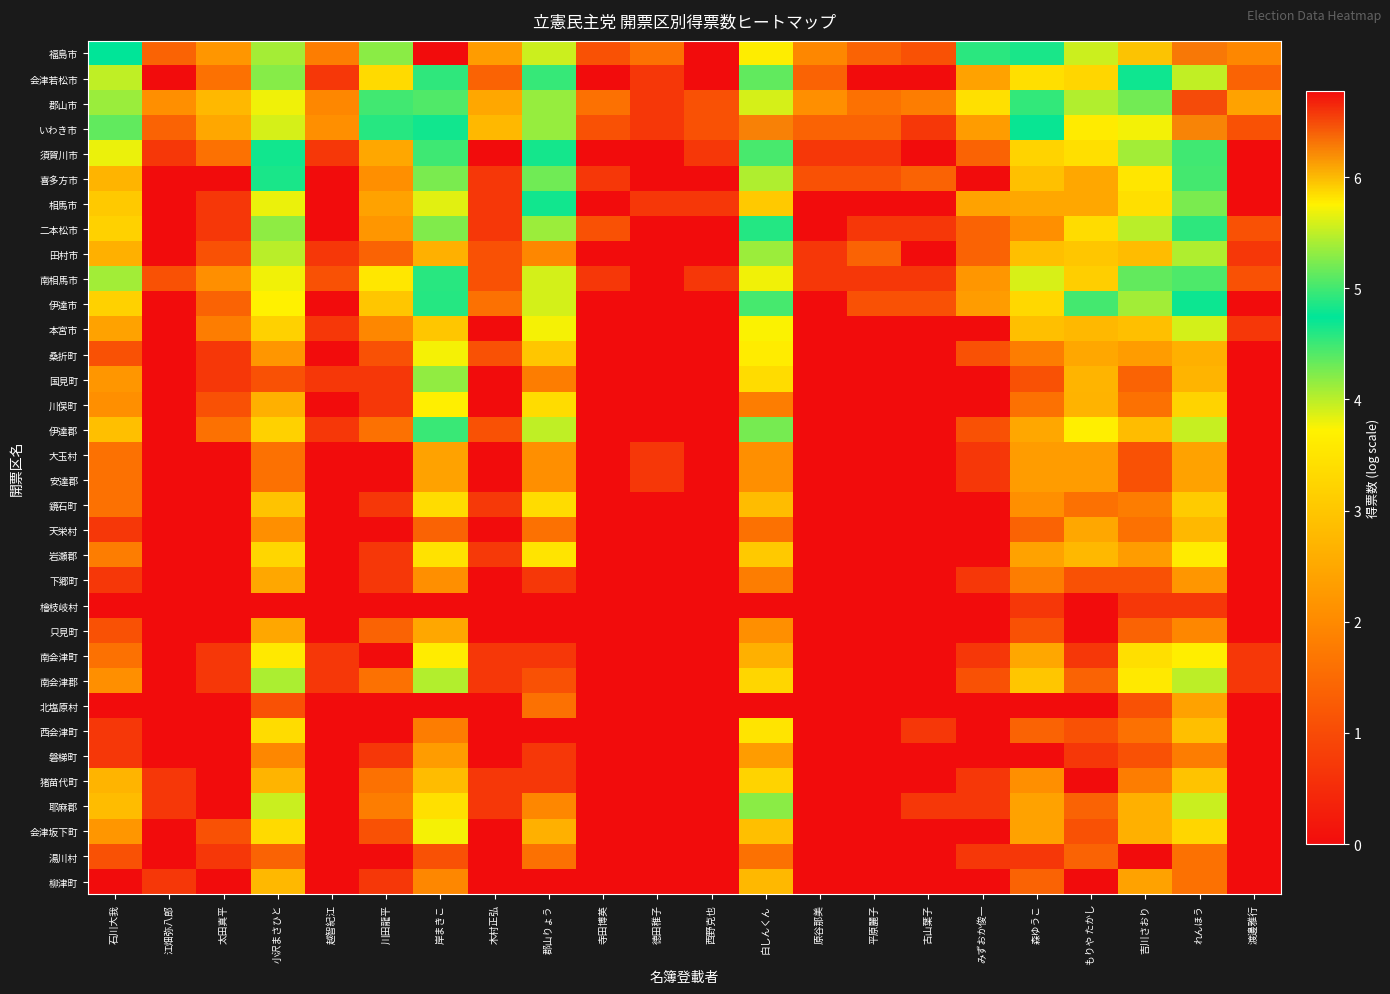

List the series in order of their peak value, highest first.

福島市, 郡山市, いわき市, 会津若松市, 南相馬市, 伊達市, 須賀川市, 伊達郡, 相馬市, 喜多方市, 二本松市, 耶麻郡, 国見町, 田村市, 南会津郡, 本宮市, 会津坂下町, 桑折町, 川俣町, 南会津町, 岩瀬郡, 西会津町, 鏡石町, 猪苗代町, 柳津町, 天栄村, 下郷町, 只見町, 大玉村, 安達郡, 北塩原村, 磐梯町, 湯川村, 檜枝岐村